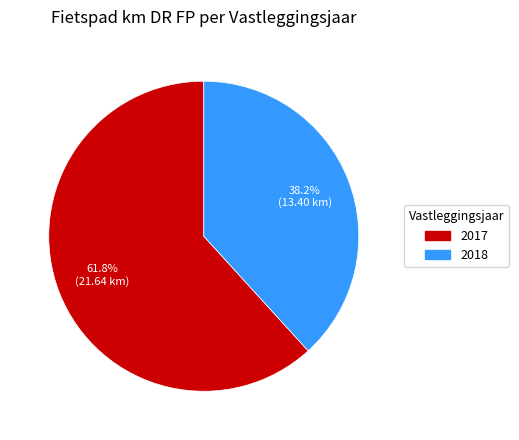

Rank the categories by value from highest to lowest.

2017, 2018